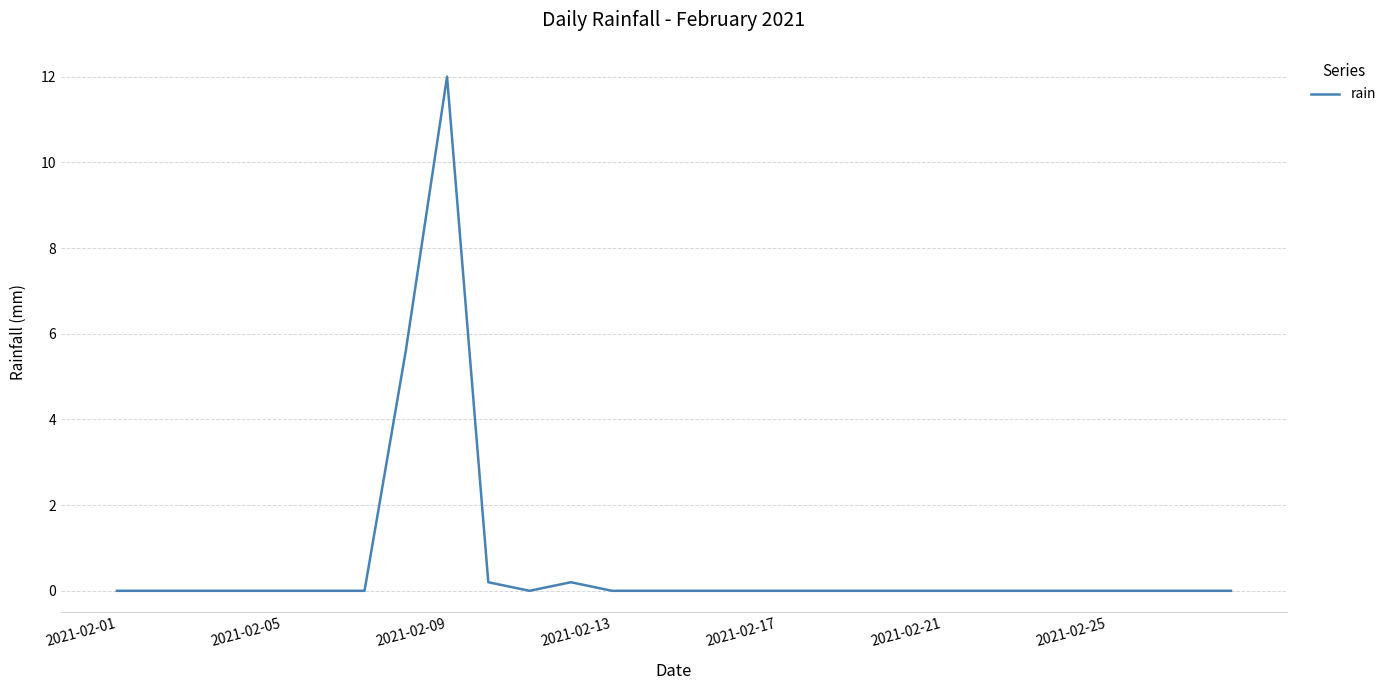

What is the maximum value shown in the chart?

12.0